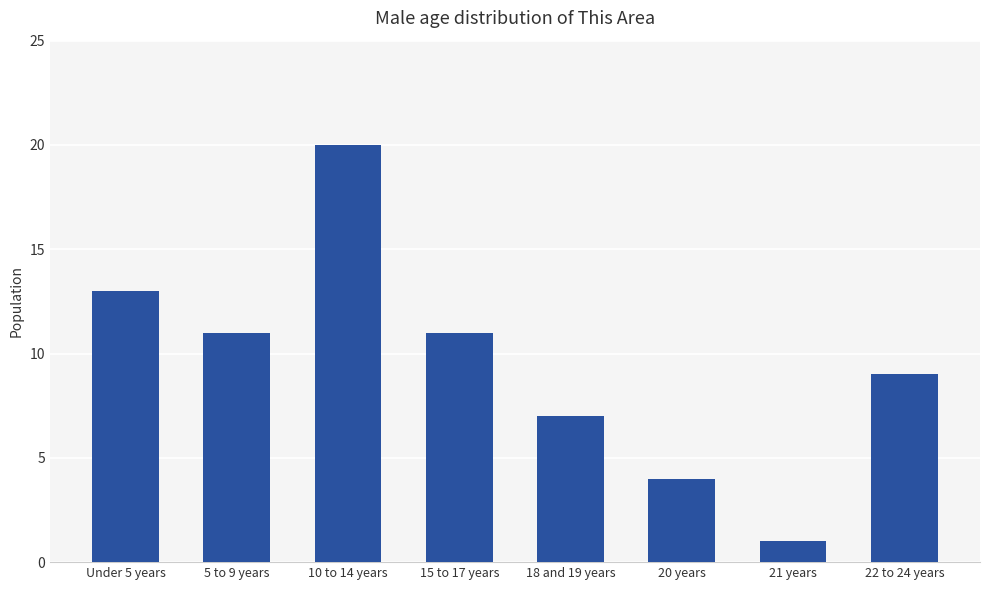

What is the approximate value at Under 5 years?

13